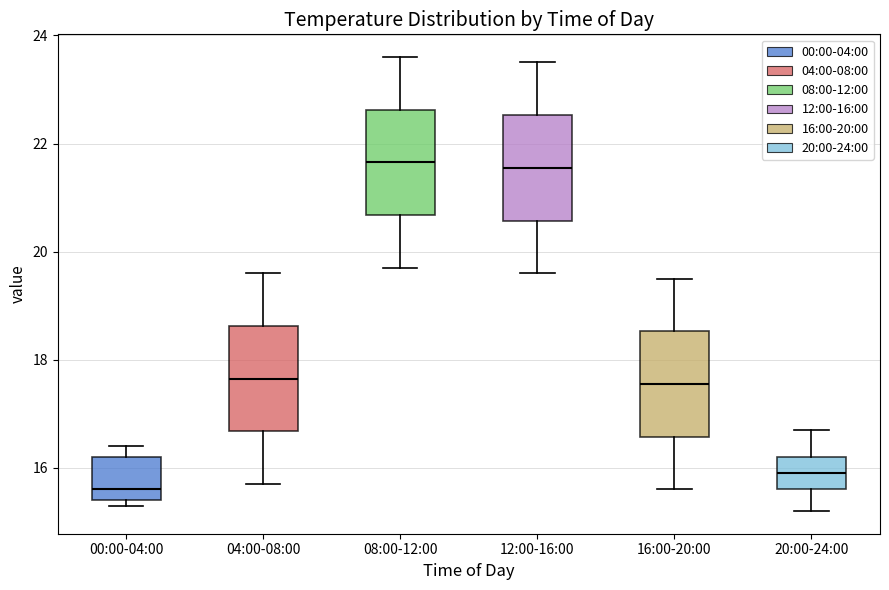

Reading left to right, read every box against the y-axis: the position of its median line, the range the box covers, and the ends of its whiskers. The values are not printed on the chart, so give them approximately, as read against the axis.

00:00-04:00: median 15.6, box 15.4 to 16.2, whiskers 15.4 (just below the box's lower edge) to 16.4
04:00-08:00: median 17.6, box 16.6 to 18.6, whiskers 15.8 to 19.6
08:00-12:00: median 21.6, box 20.6 to 22.6, whiskers 19.8 to 23.6
12:00-16:00: median 21.6, box 20.6 to 22.6, whiskers 19.6 to 23.6
16:00-20:00: median 17.6, box 16.6 to 18.6, whiskers 15.6 to 19.6
20:00-24:00: median 16.0, box 15.6 to 16.2, whiskers 15.2 to 16.8